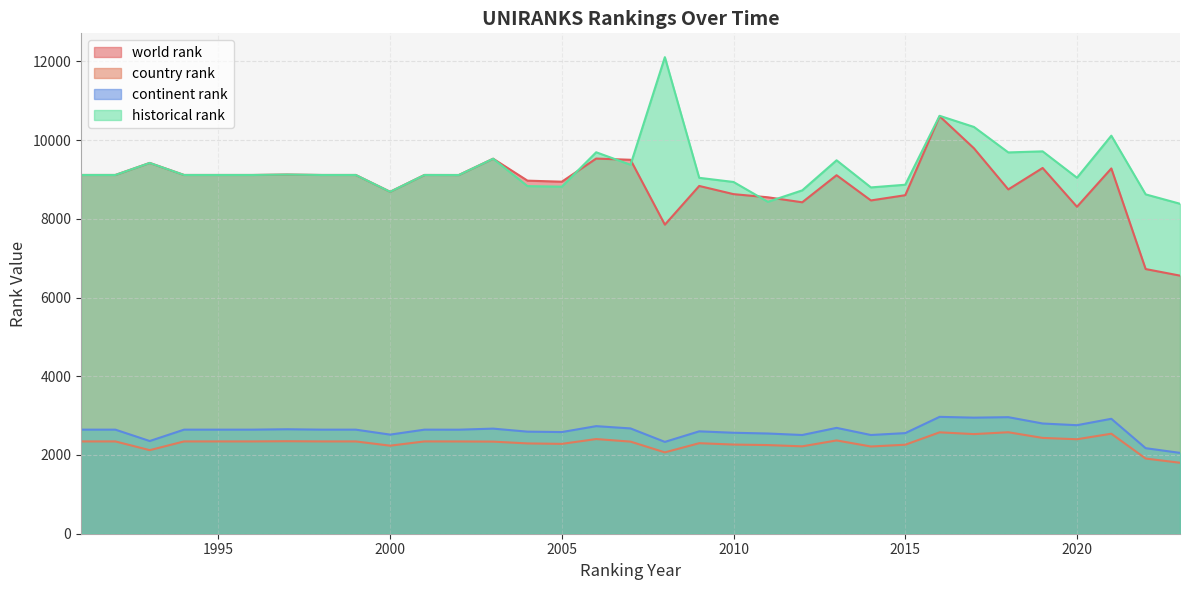

The continent rank series shows 635 at 2001. True or false?

False